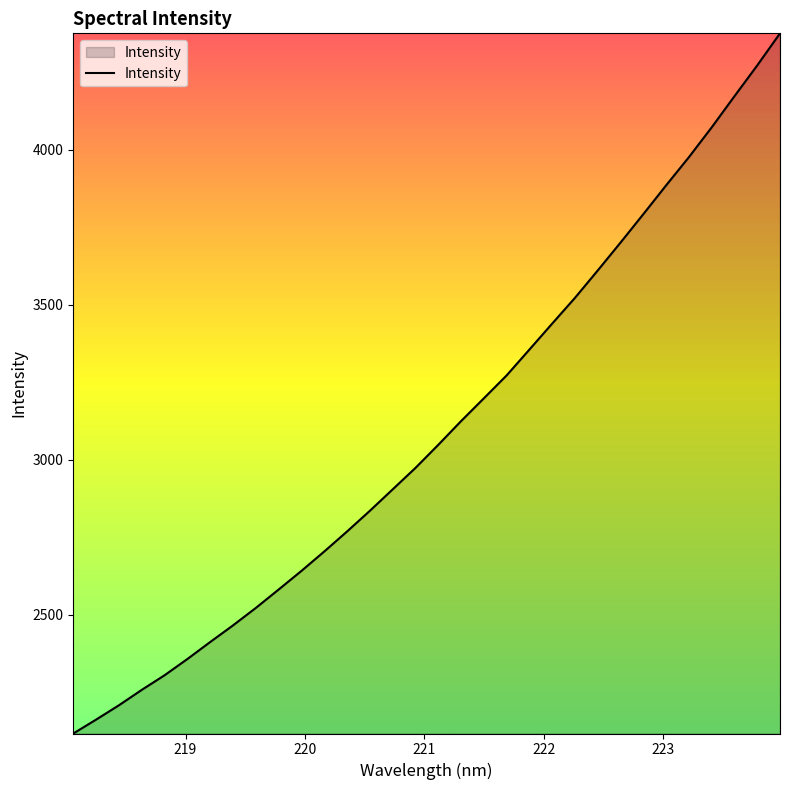

How many categories are shown in the chart?

32